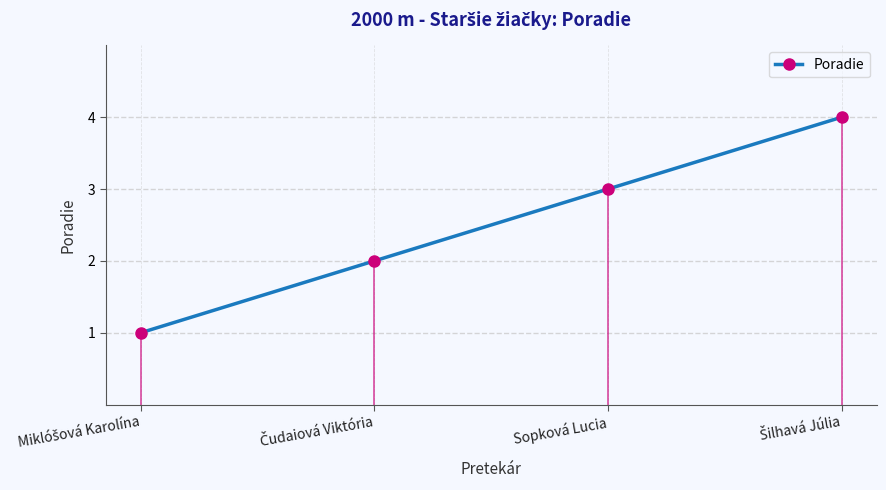

What is the change in value from Miklóšová Karolína to Šilhavá Júlia?

+3